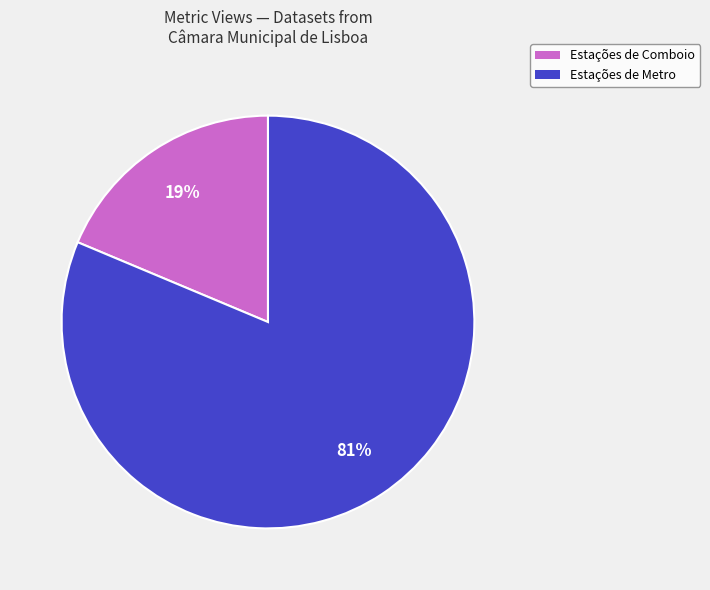

What is the majority slice?

Estações de Metro